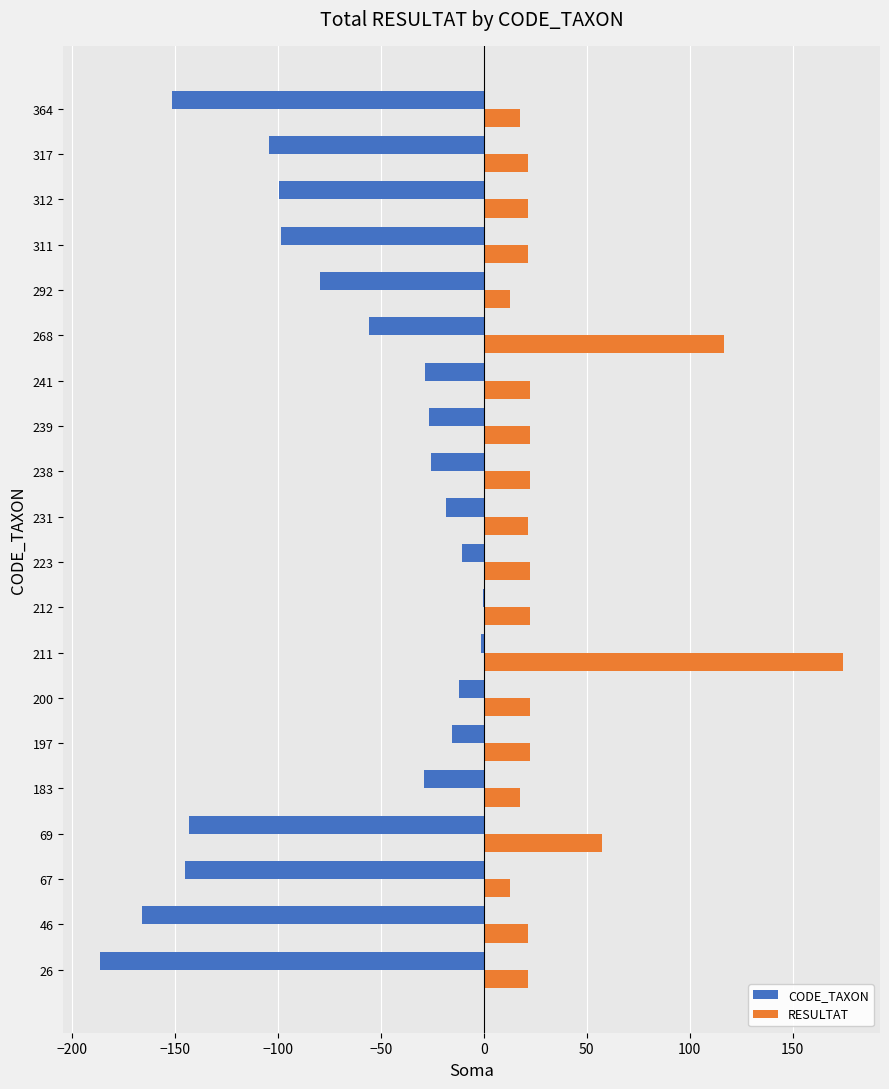

Which series has the largest total across all categories?

RESULTAT